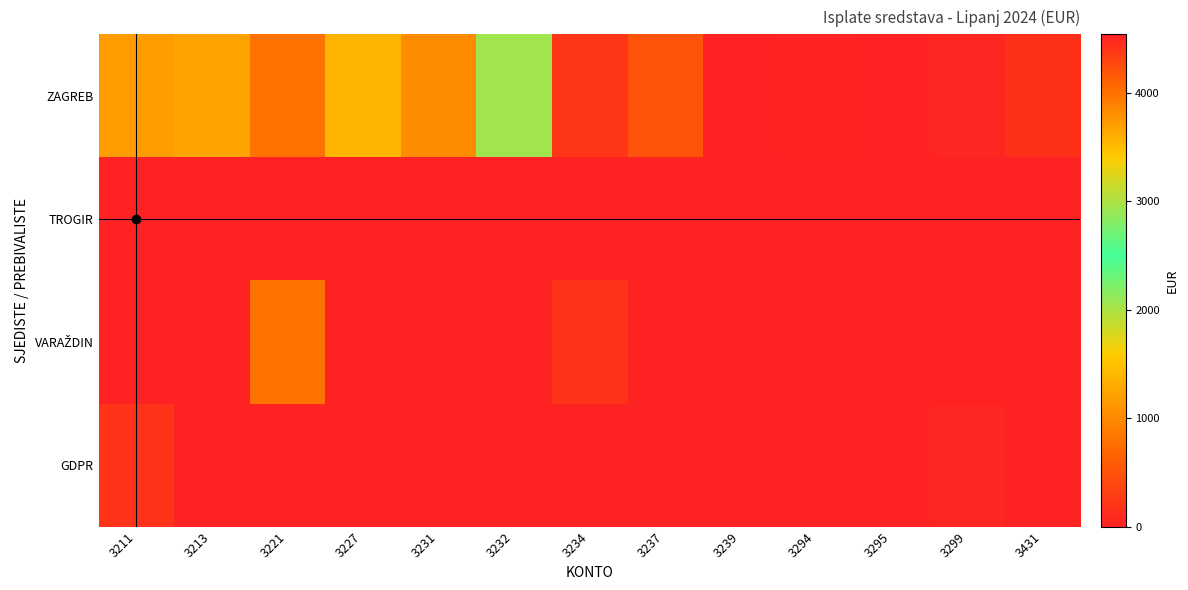

Which label corresponds to the largest value in the chart?

3211